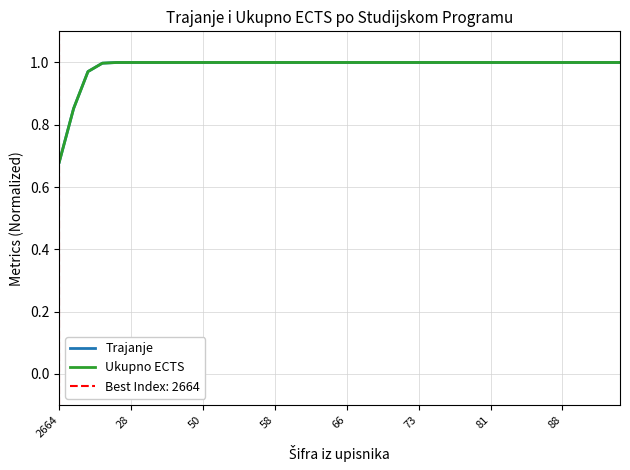

True or false: Ukupno ECTS and Trajanje cross at least once.

False